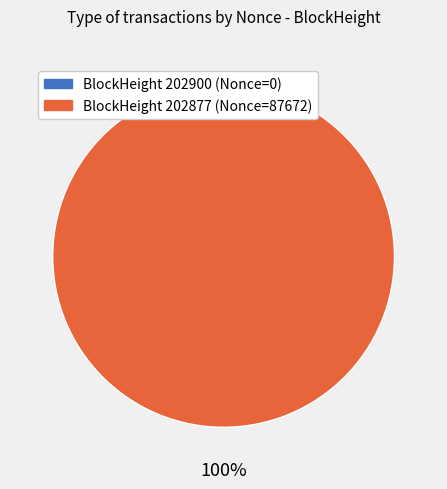

True or false: 202877 accounts for 100% of the total.

True